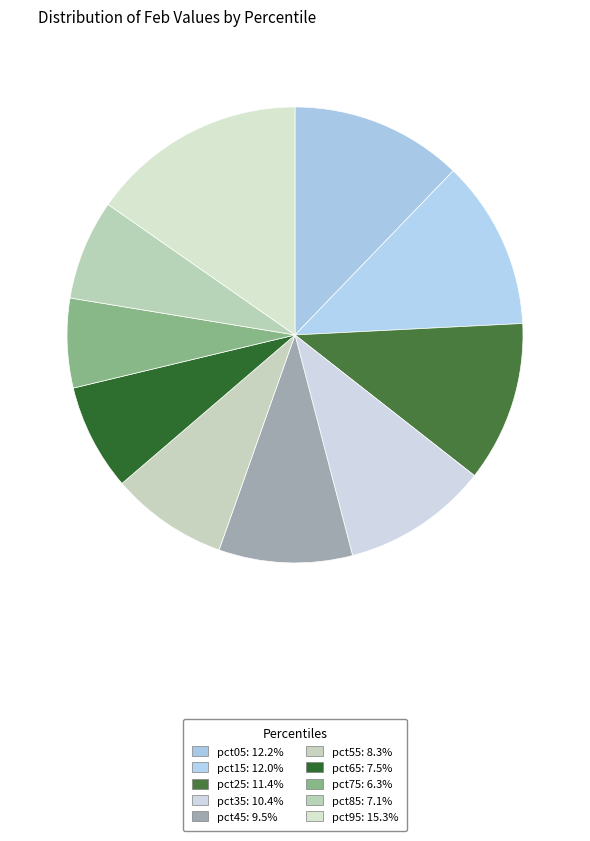

Count the number of slices in the pie.

10